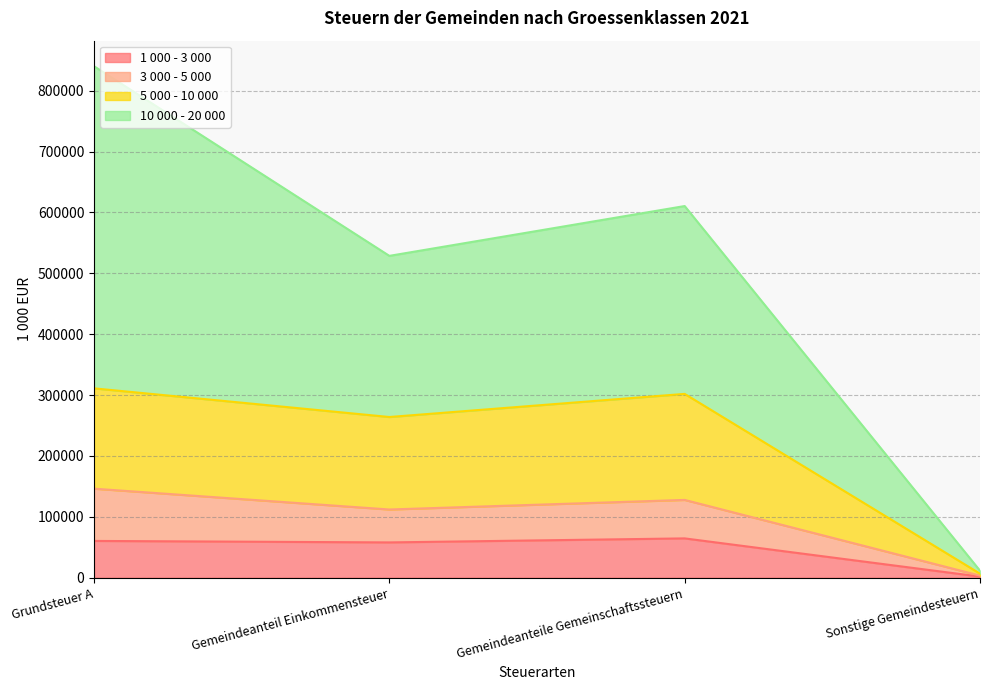

At which category is the sum across all series the highest?

Grundsteuer A